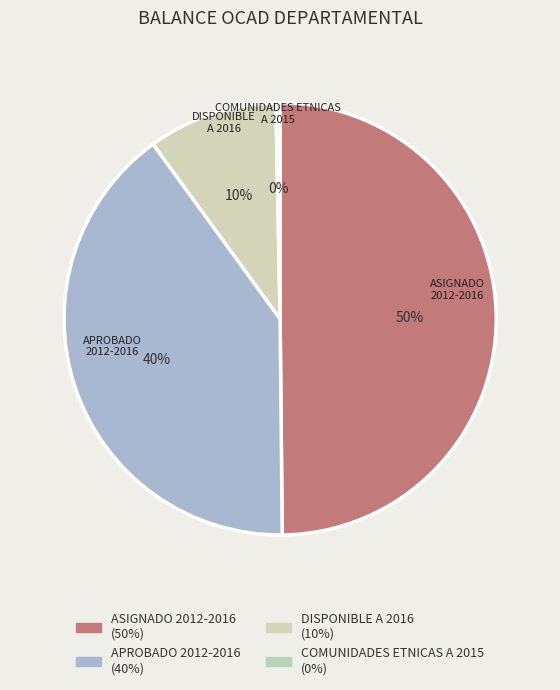

The COMUNIDADES ETNICAS A 2015 slice represents 14% of the pie. True or false?

False